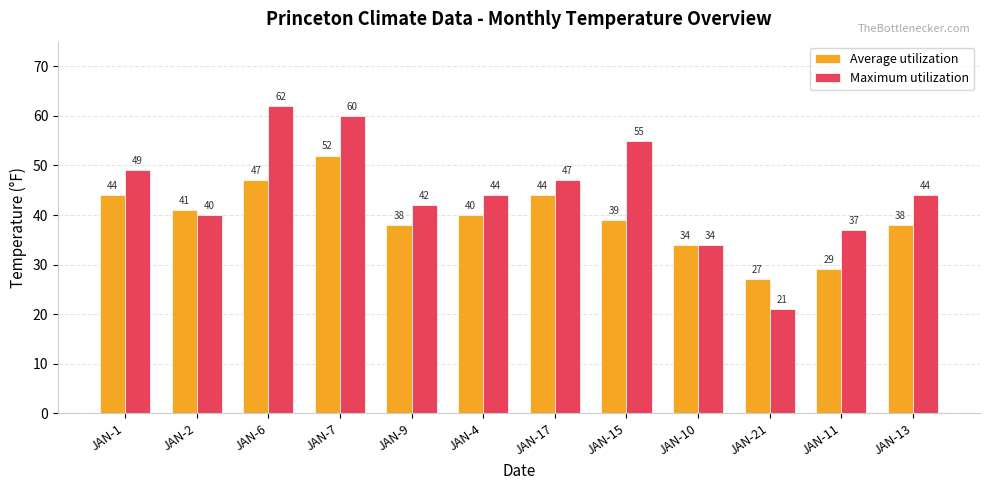

What is the minimum value for Average utilization?

27